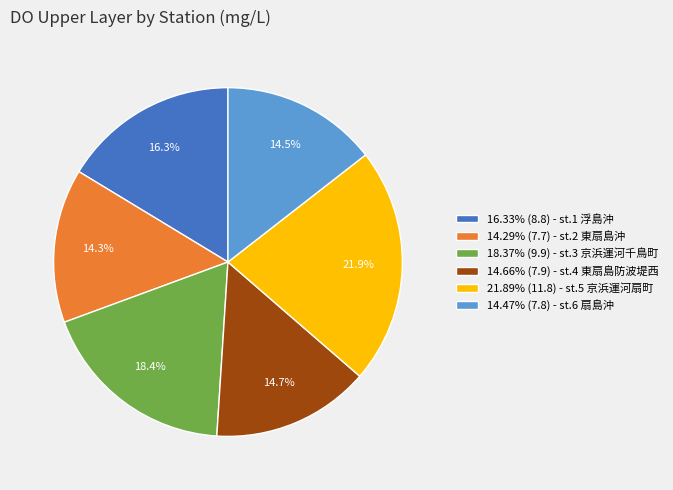

Is there any slice that represents more than half of the pie?

No